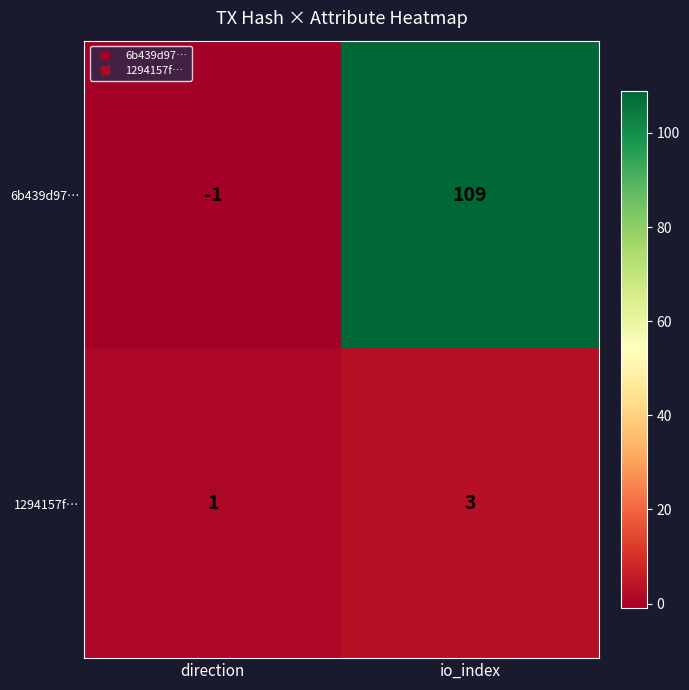

At io_index, list the series in order from largest to smallest.

6b439d97…, 1294157f…